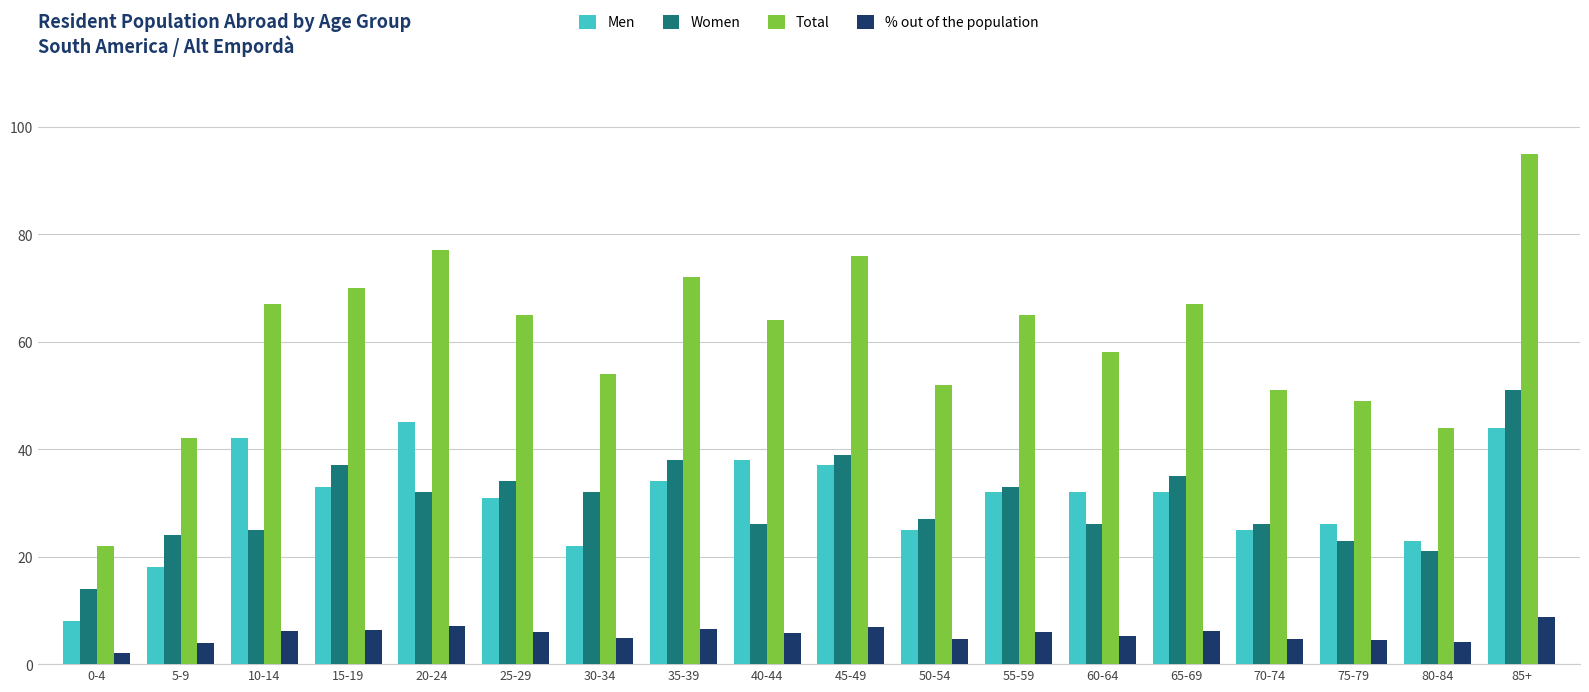

Count the number of categories in the chart.

18